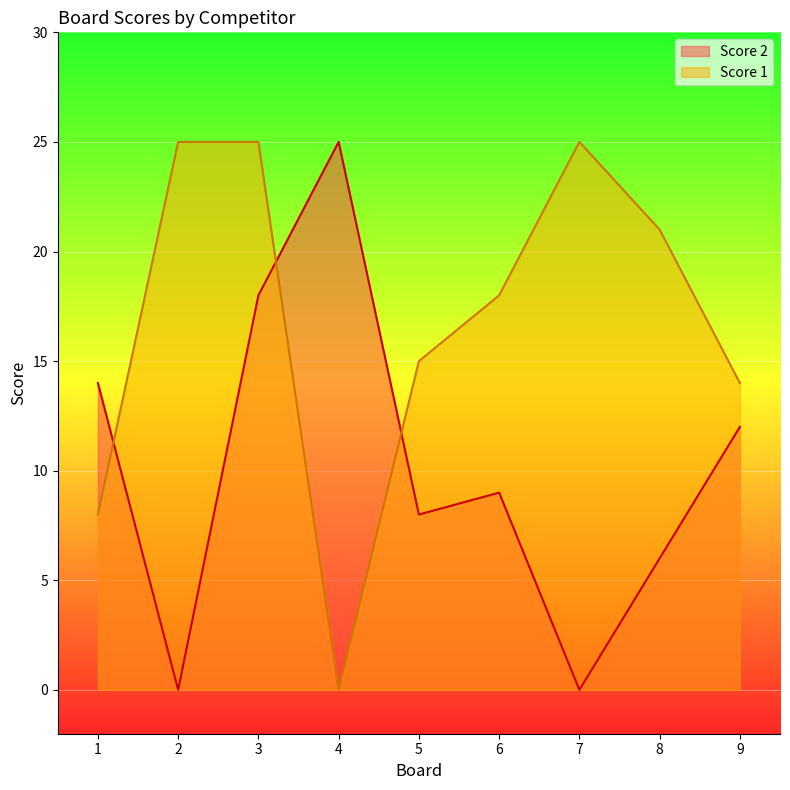

What is the maximum value shown in the chart?

25